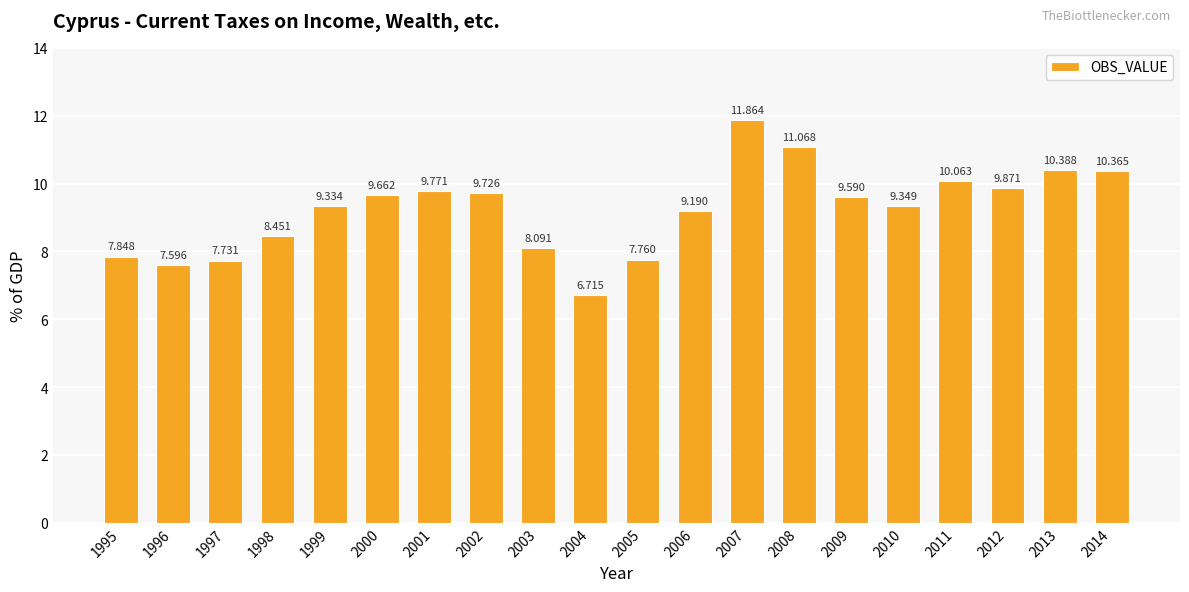

Reading right to left, transcribe all the data shown in this chart.

10.4	10.4	9.9	10.1	9.3	9.6	11.1	11.9	9.2	7.8	6.7	8.1	9.7	9.8	9.7	9.3	8.5	7.7	7.6	7.8